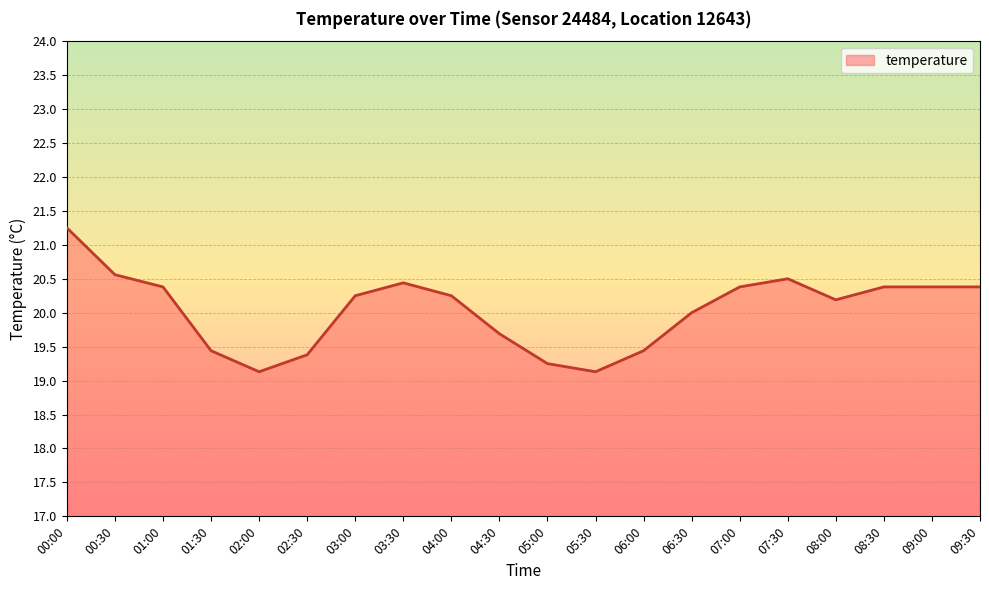

Which has a higher value, 01:30 or 07:30?

07:30